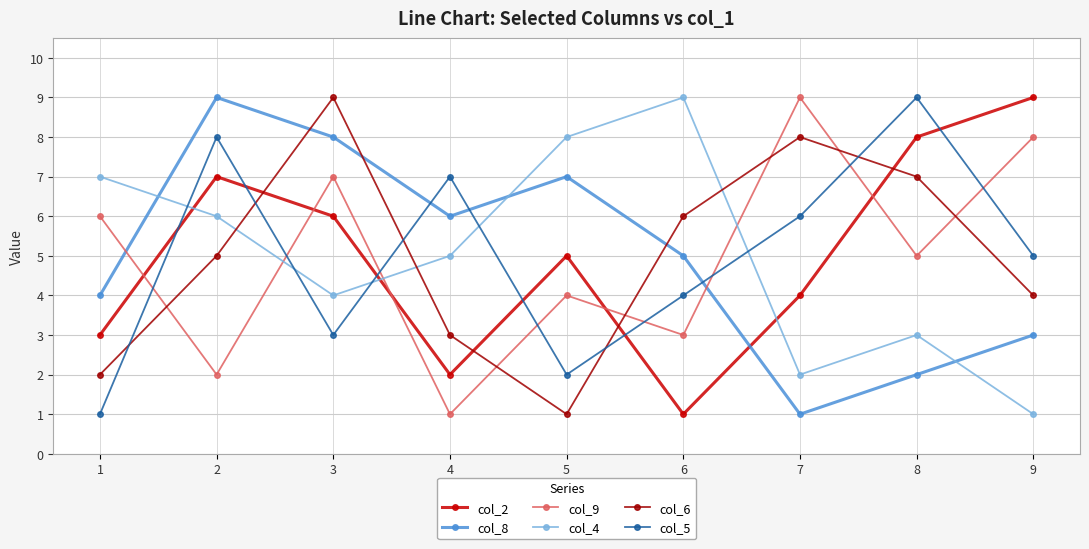

Reading left to right, transcribe all the data shown in this chart.

col_2: 1=3	2=7	3=6	4=2	5=5	6=1	7=4	8=8	9=9
col_8: 1=4	2=9	3=8	4=6	5=7	6=5	7=1	8=2	9=3
col_9: 1=6	2=2	3=7	4=1	5=4	6=3	7=9	8=5	9=8
col_4: 1=7	2=6	3=4	4=5	5=8	6=9	7=2	8=3	9=1
col_6: 1=2	2=5	3=9	4=3	5=1	6=6	7=8	8=7	9=4
col_5: 1=1	2=8	3=3	4=7	5=2	6=4	7=6	8=9	9=5